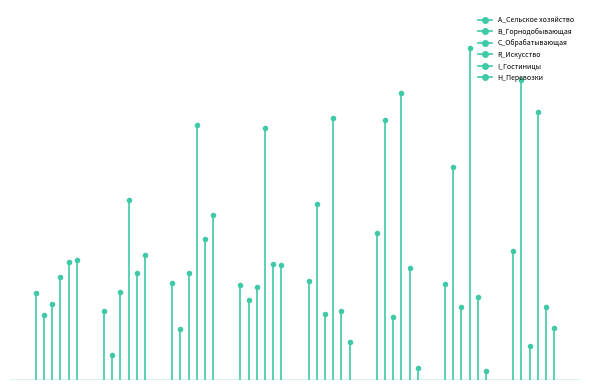

Rank the series at 2014-Q1 from highest to lowest value.

H_Перевозки, I_Гостиницы, R_Искусство, A_Сельское хозяйство, C_Обрабатывающая, B_Горнодобывающая